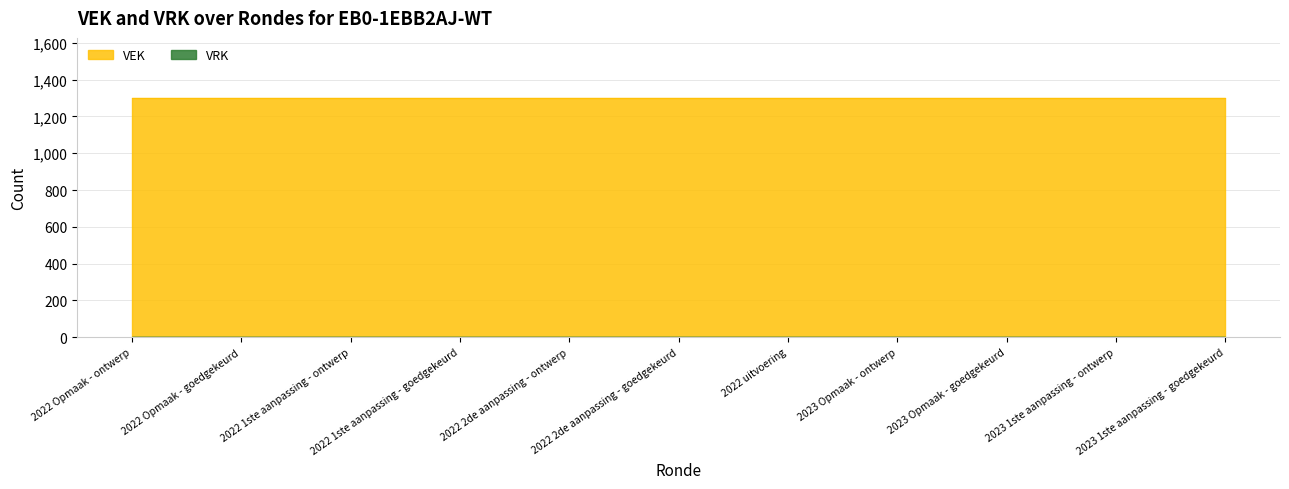

Which series has the widest spread of values?

VEK